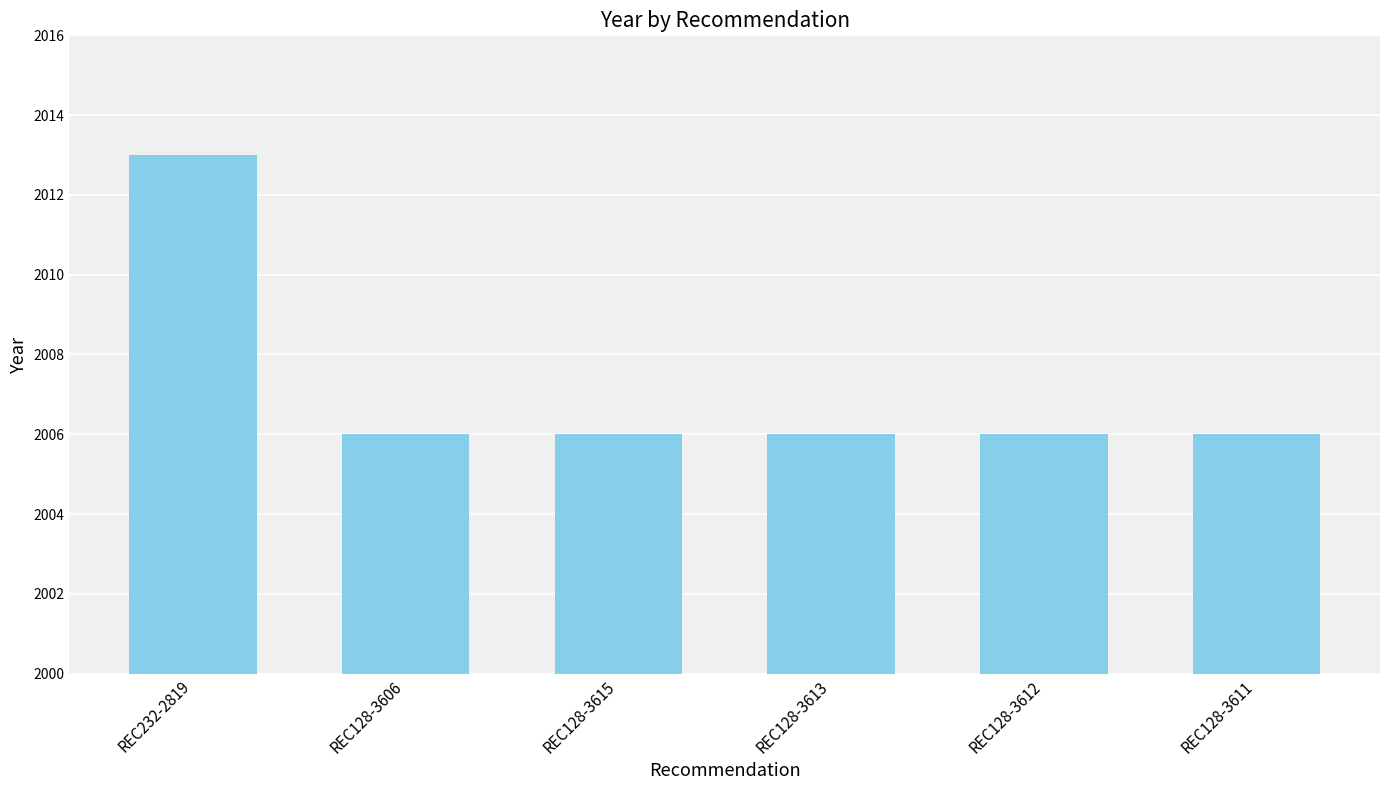

What position from the right is REC128-3613?

3